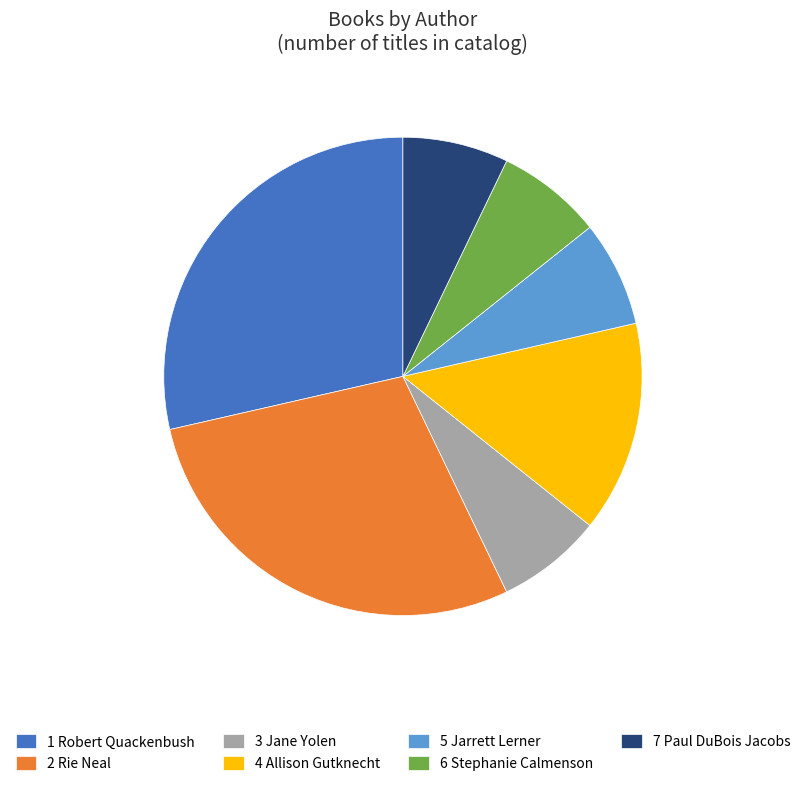

Count the number of slices in the pie.

7